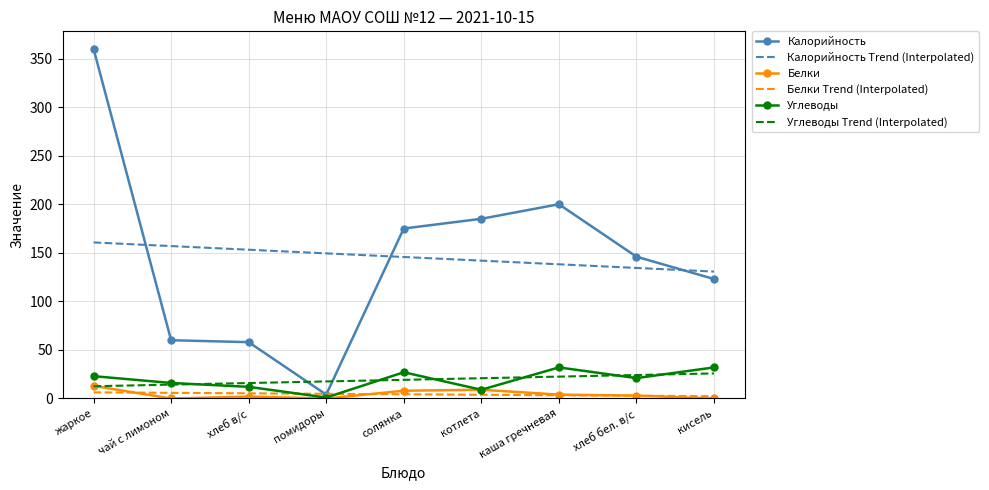

Between which two adjacent categories do Углеводы Trend (Interpolated) and Белки first intersect?

жаркое and чай с лимоном